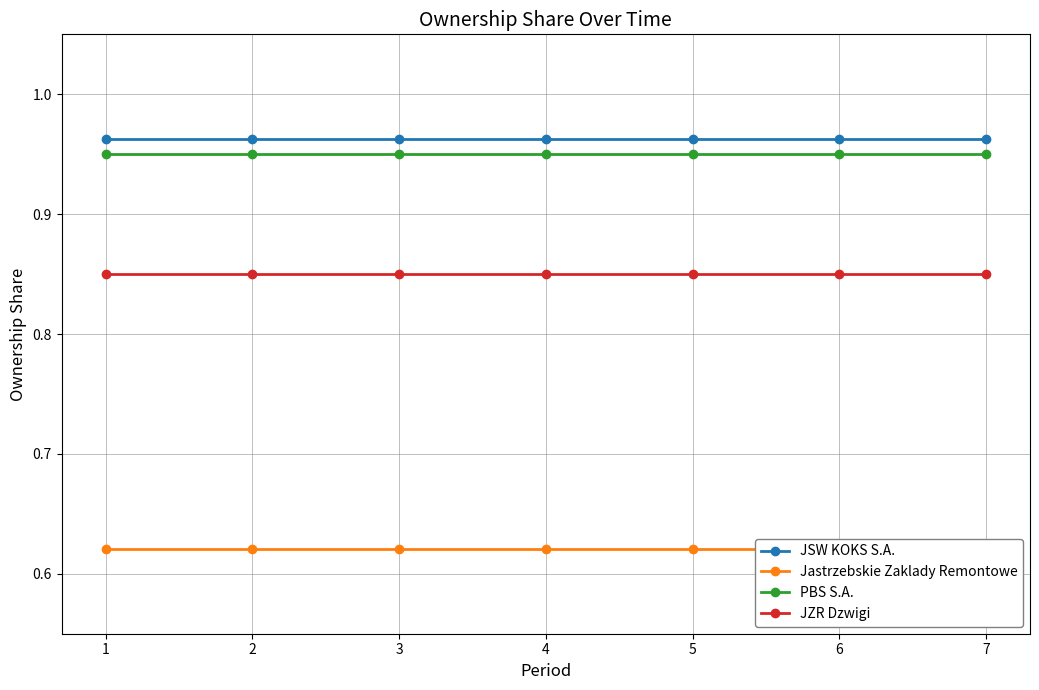

What is the total value across all series at 7?

3.4